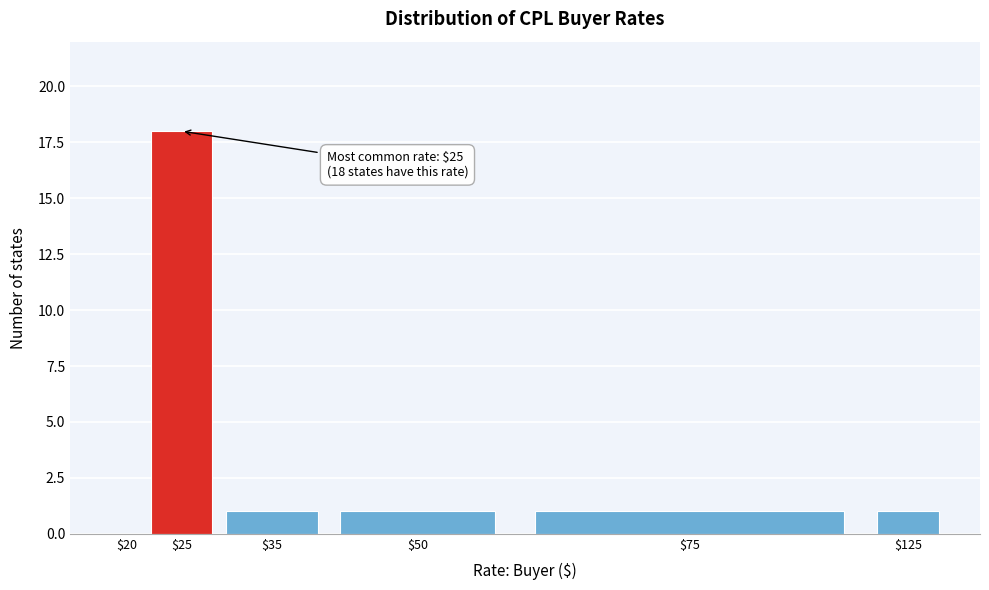

What is the sum of all values?

22